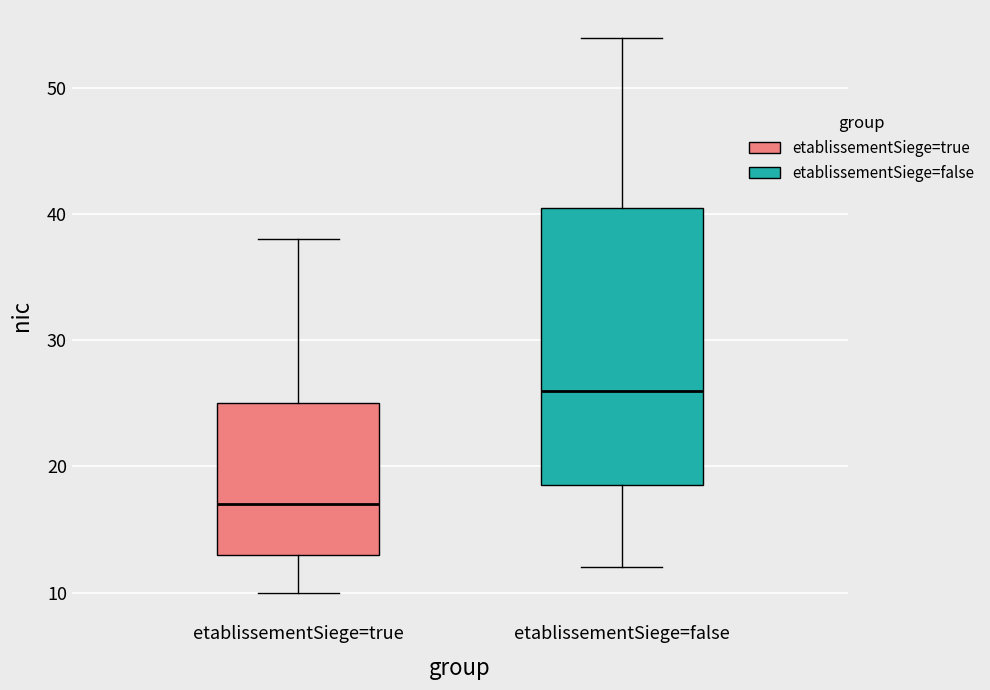

Comparing the boxes themselves (not the whiskers), which one is the tallest?

etablissementSiege=false